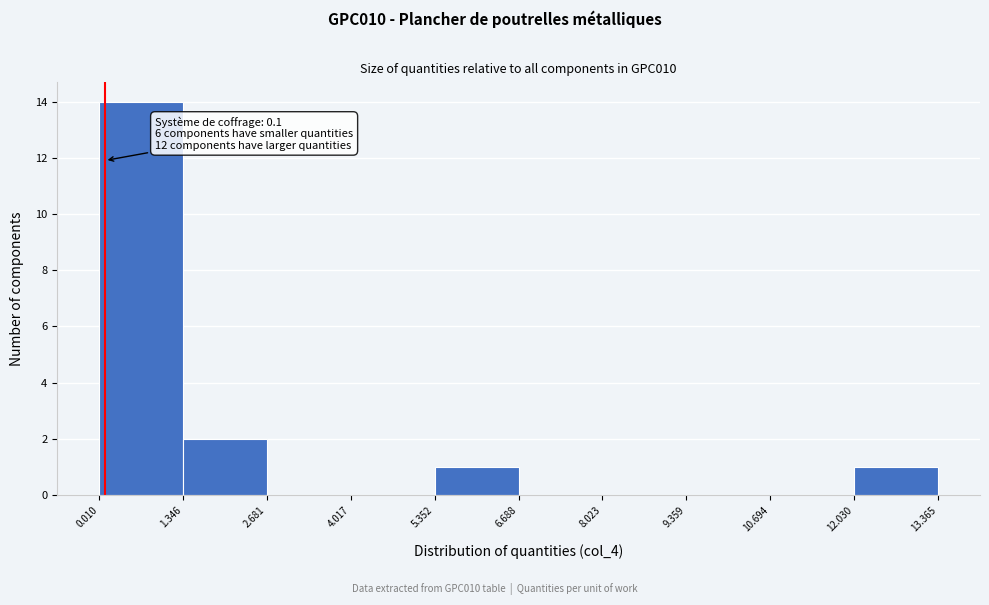

Which range on the x-axis has the tallest bar?

0.010 to 1.346